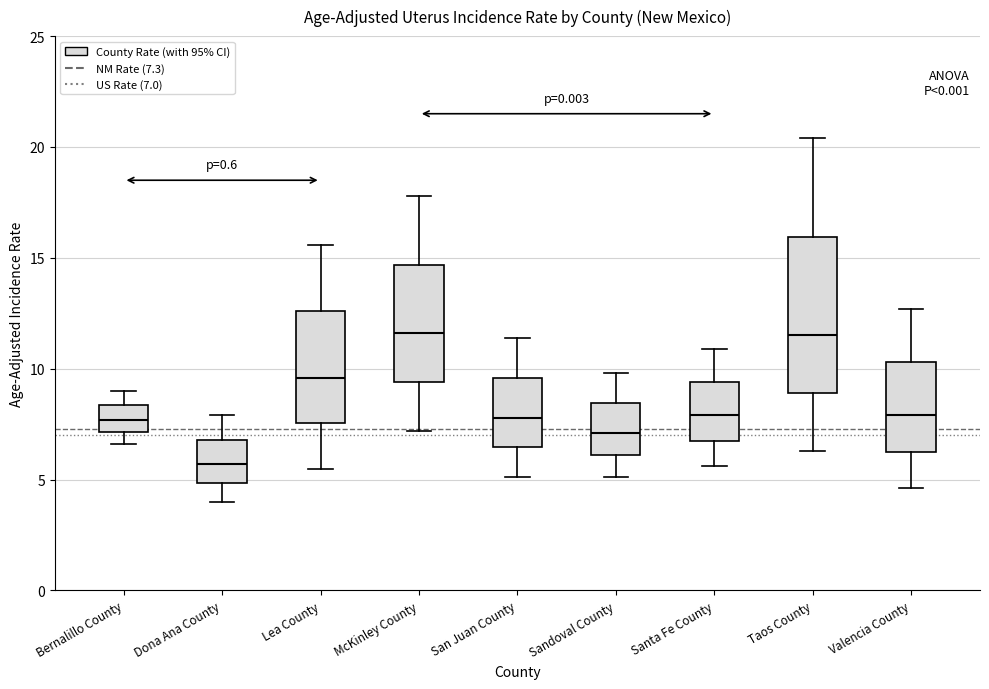

Reading left to right, read every box against the y-axis: the position of its median line, the range the box covers, and the ends of its whiskers. The values are not printed on the chart, so give them approximately, as read against the axis.

Bernalillo County: median 7.5, box 7.0 to 8.5, whiskers 6.5 to 9.0
Dona Ana County: median 5.5, box 5.0 to 7.0, whiskers 4.0 to 8.0
Lea County: median 9.5, box 7.5 to 12.5, whiskers 5.5 to 15.5
McKinley County: median 11.5, box 9.5 to 14.5, whiskers 7.0 to 18.0
San Juan County: median 8.0, box 6.5 to 9.5, whiskers 5.0 to 11.5
Sandoval County: median 7.0, box 6.0 to 8.5, whiskers 5.0 to 10.0
Santa Fe County: median 8.0, box 7.0 to 9.5, whiskers 5.5 to 11.0
Taos County: median 11.5, box 9.0 to 16.0, whiskers 6.5 to 20.5
Valencia County: median 8.0, box 6.5 to 10.5, whiskers 4.5 to 12.5